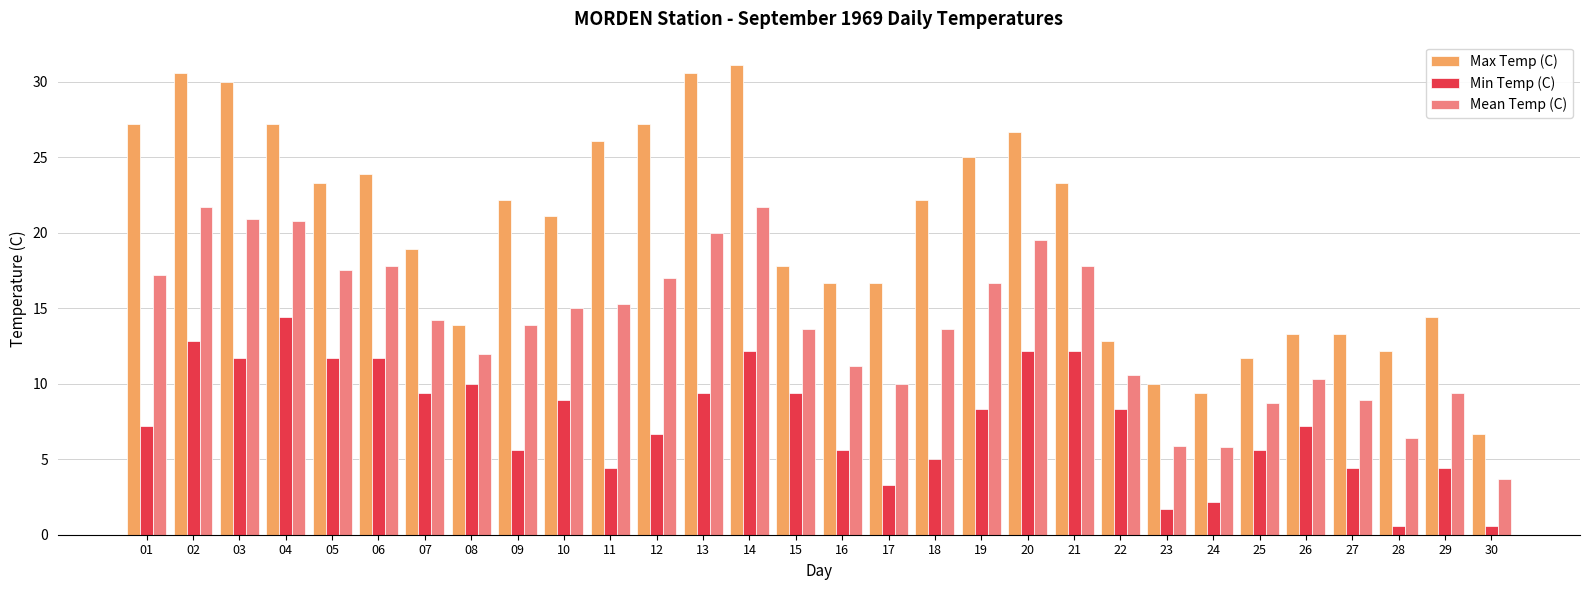

List the series in order of their overall mean, lowest first.

Min Temp (C), Mean Temp (C), Max Temp (C)